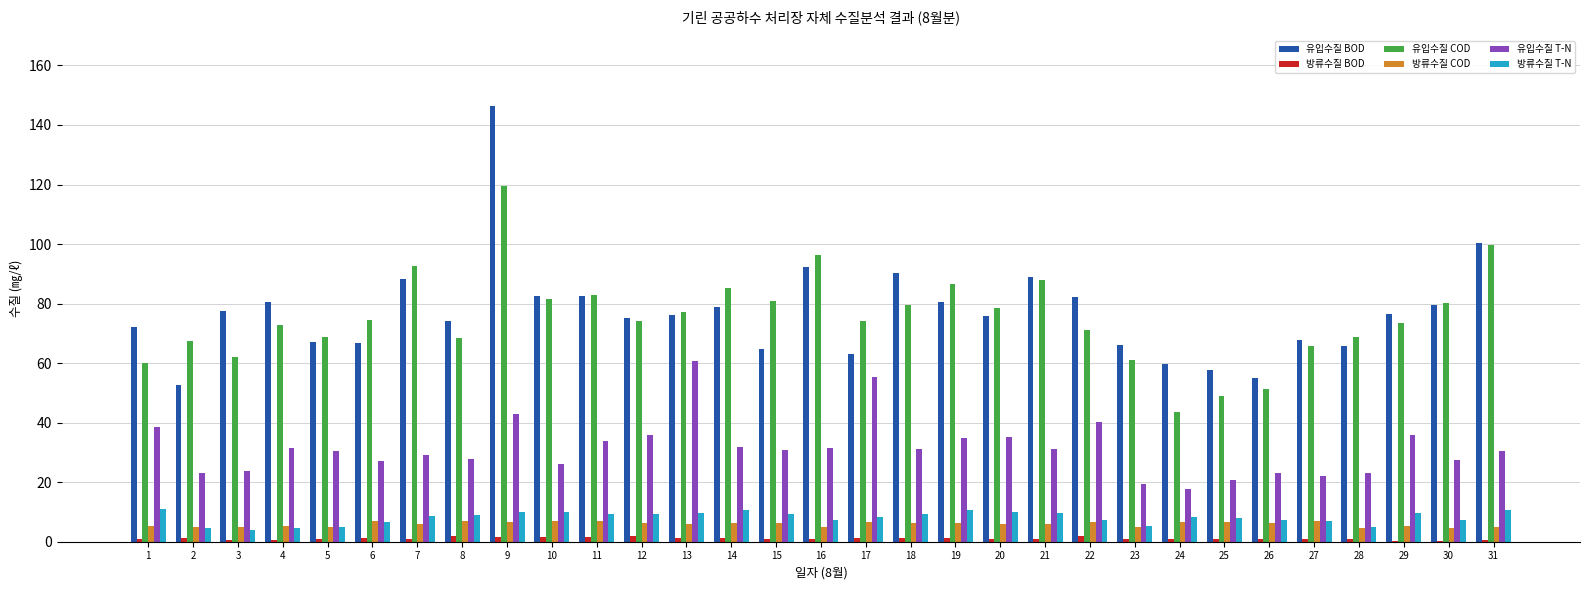

Read the 방류수질 COD value at 6.

7.0